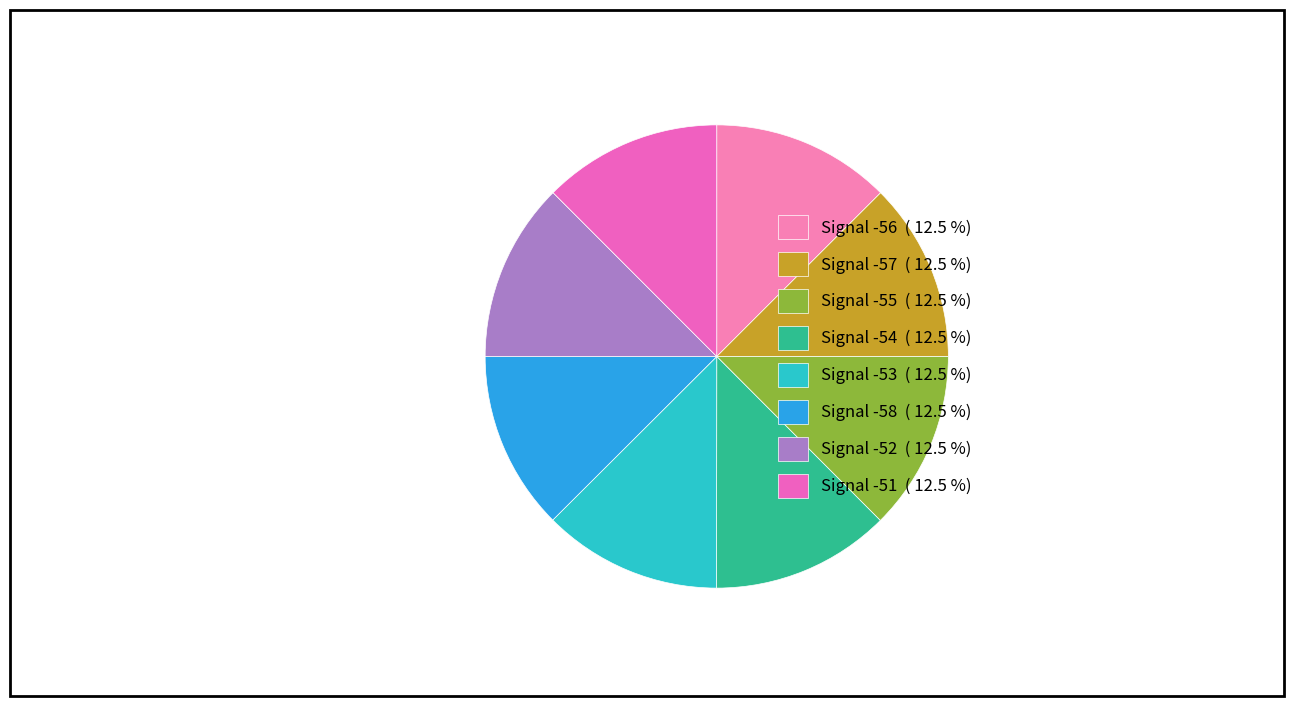

Is there any slice that represents more than half of the pie?

No